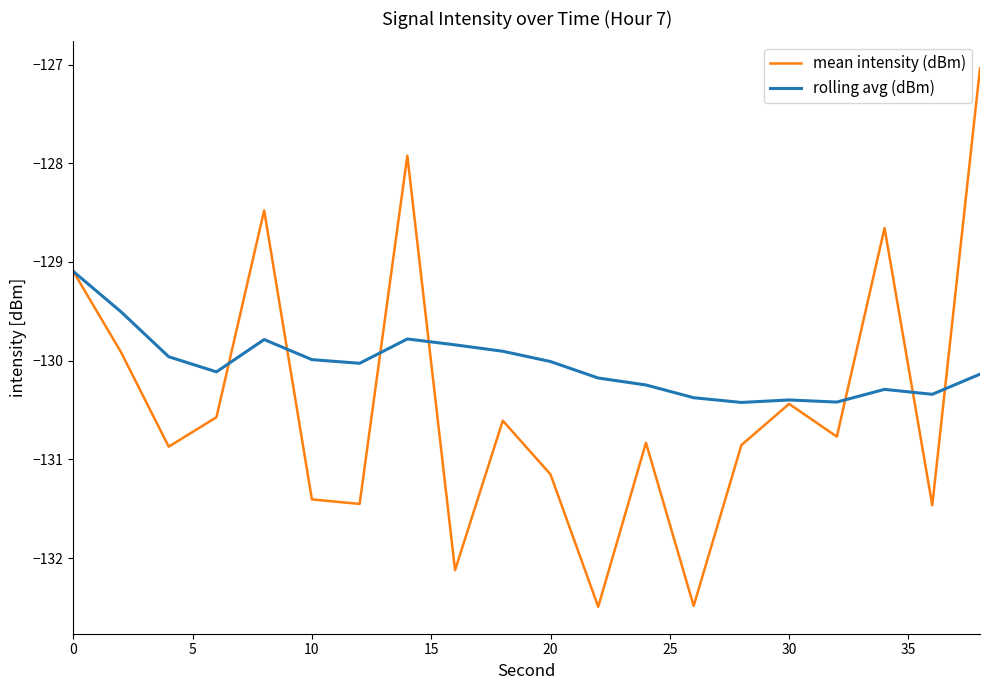

List the series in order of their peak value, highest first.

mean intensity (dBm), rolling avg (dBm)